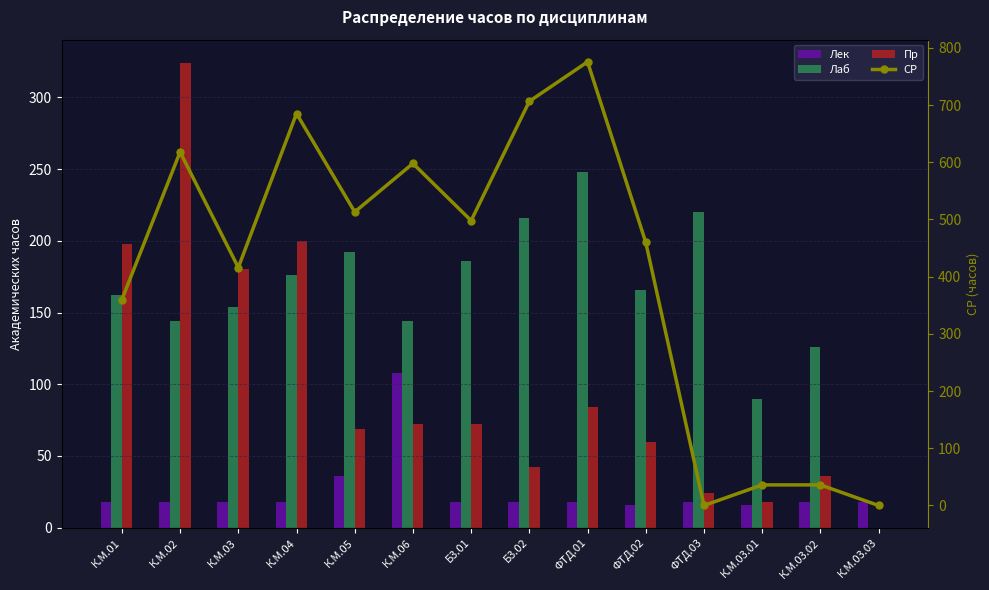

What is the label of the 8th bar from the left?

Б3.02